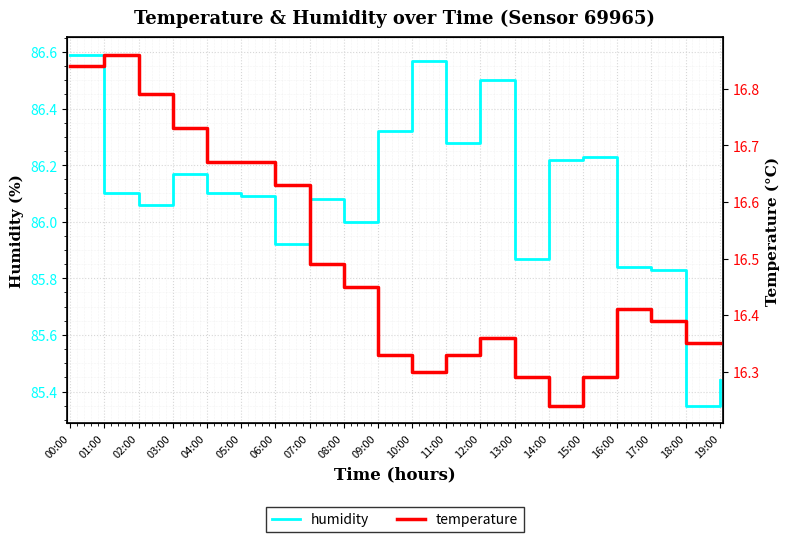

What is the difference between the highest and lowest values at 14:00?

70.0